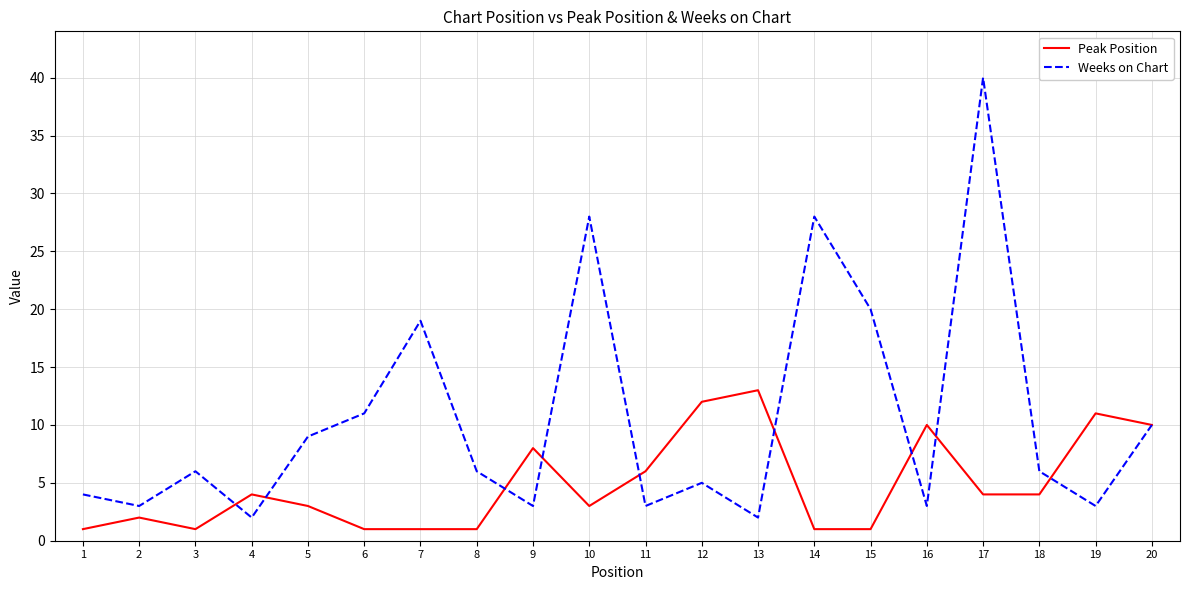

At which label is Weeks on Chart closest to 21?

15